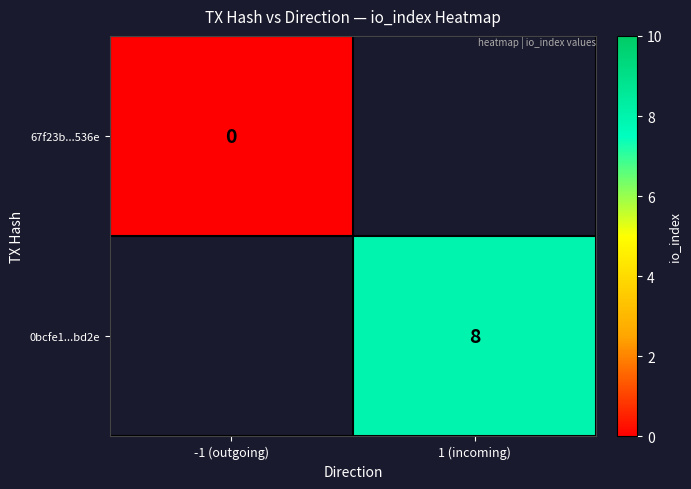

Which category has the highest value in the 67f23b...536e series?

-1 (outgoing)